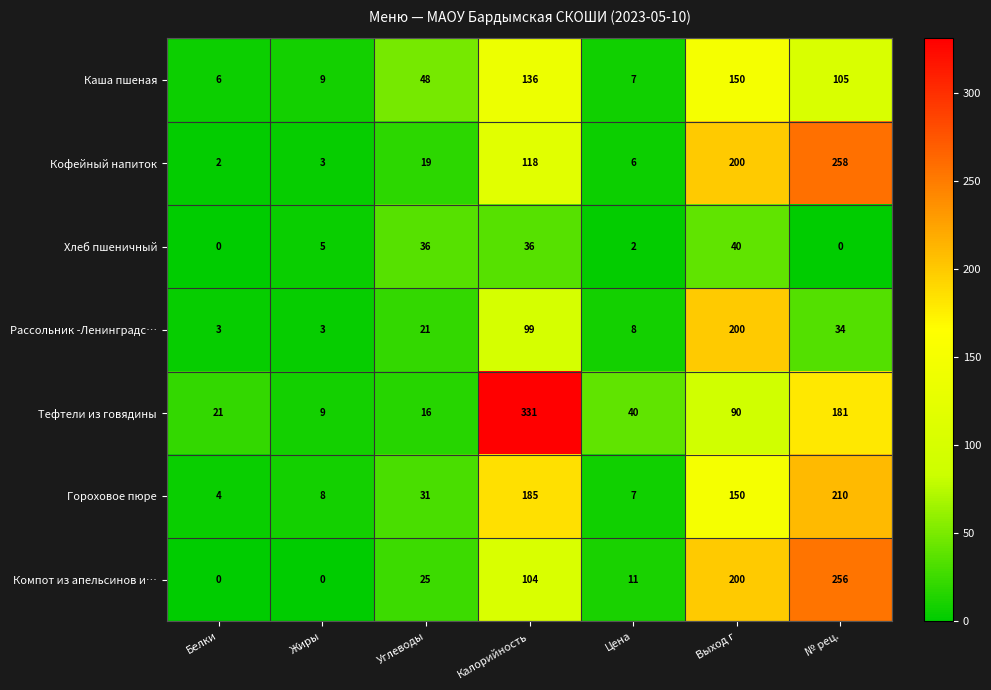

How many data points does each series have?

7